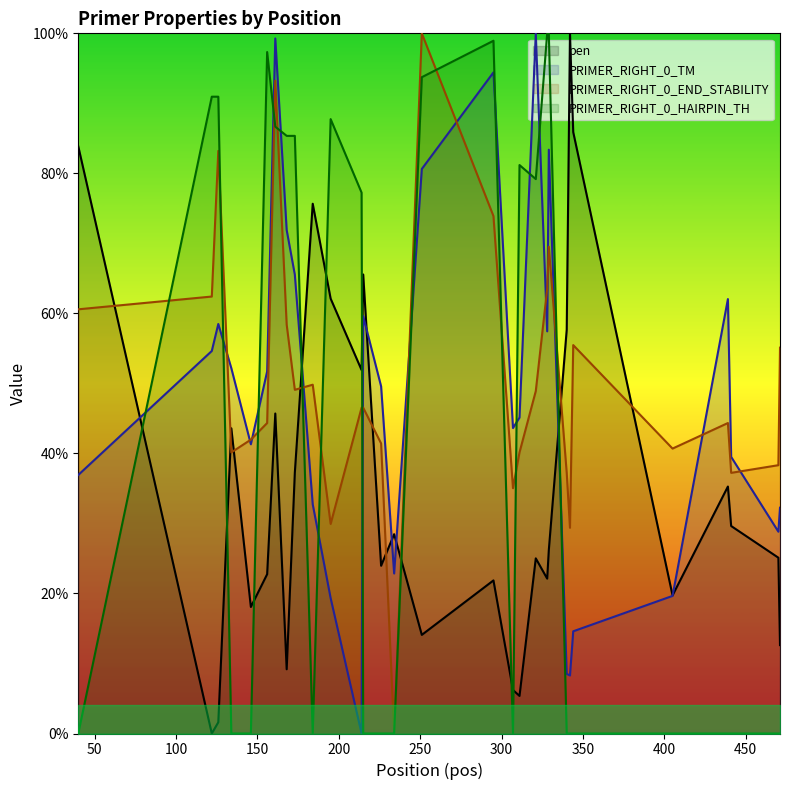

How many intersections are there between PRIMER_RIGHT_0_END_STABILITY and PRIMER_RIGHT_0_HAIRPIN_TH?

12